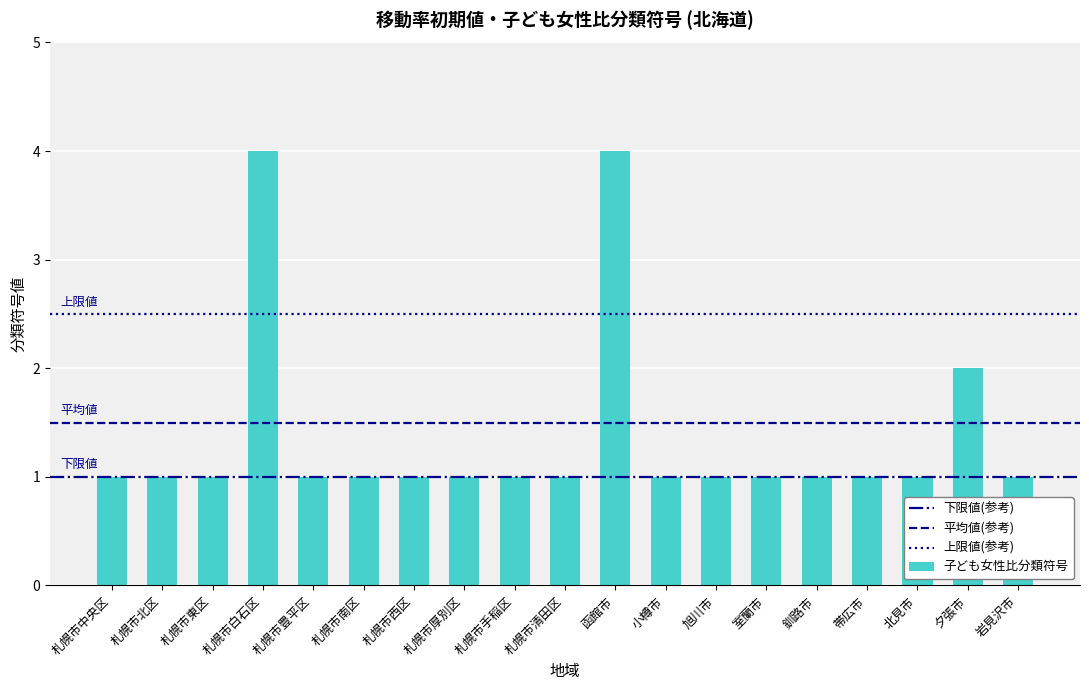

Between 札幌市南区 and 夕張市, which is larger?

夕張市